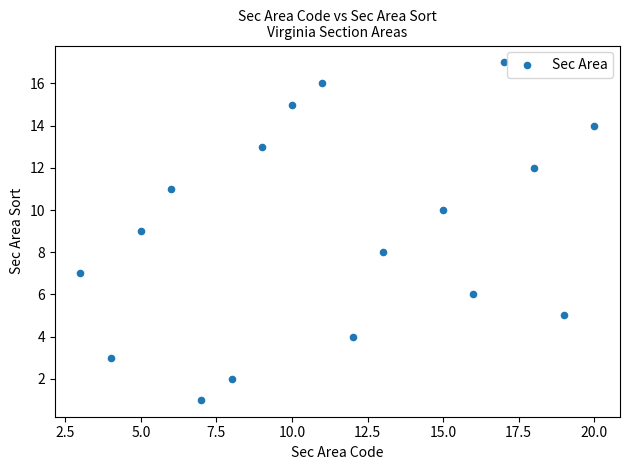

What is the range of Y values (max minus min)?

16